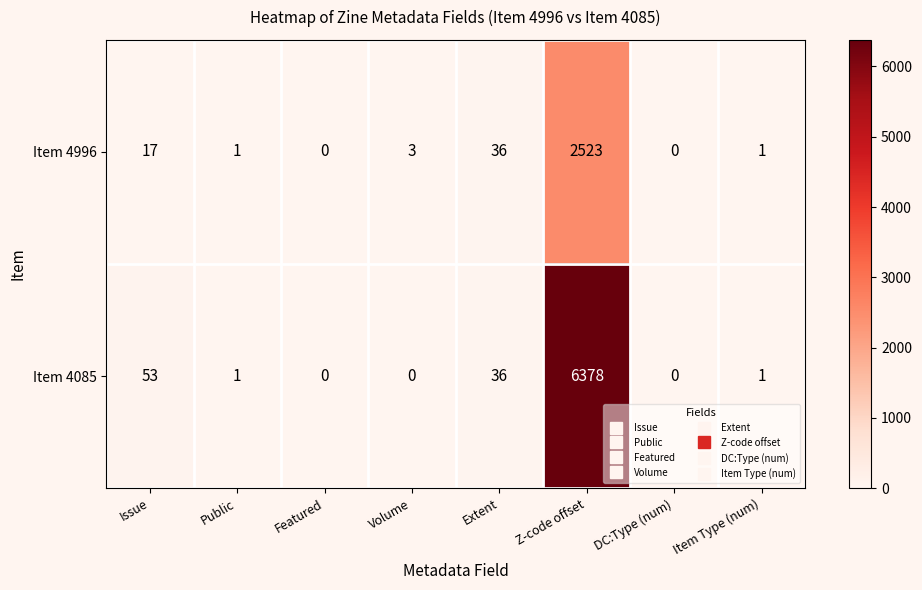

What is the difference between the second highest and minimum values in the Item 4996 series?

36